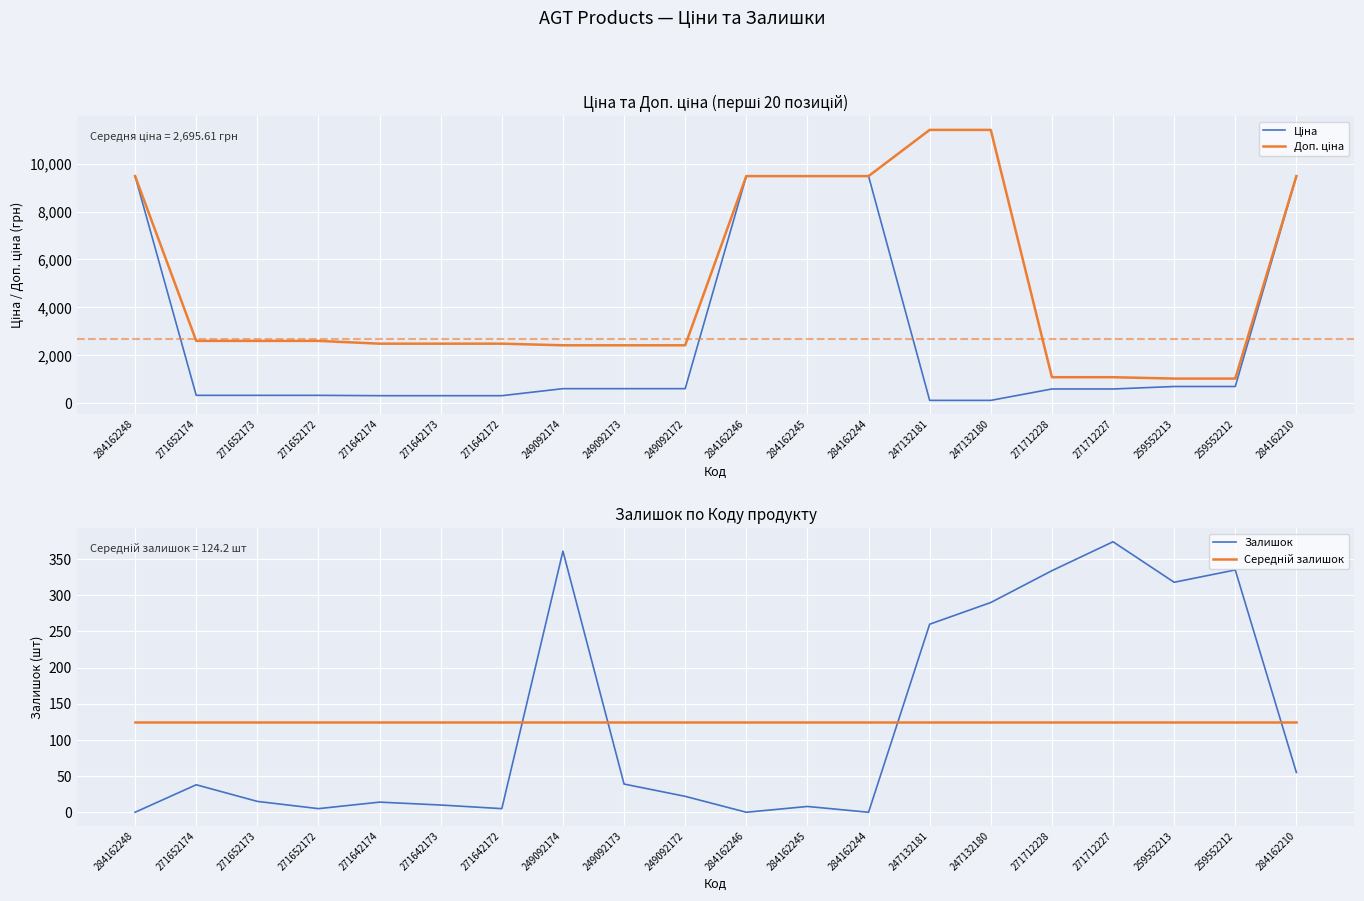

Read the Залишок value at 271652172.

5.0